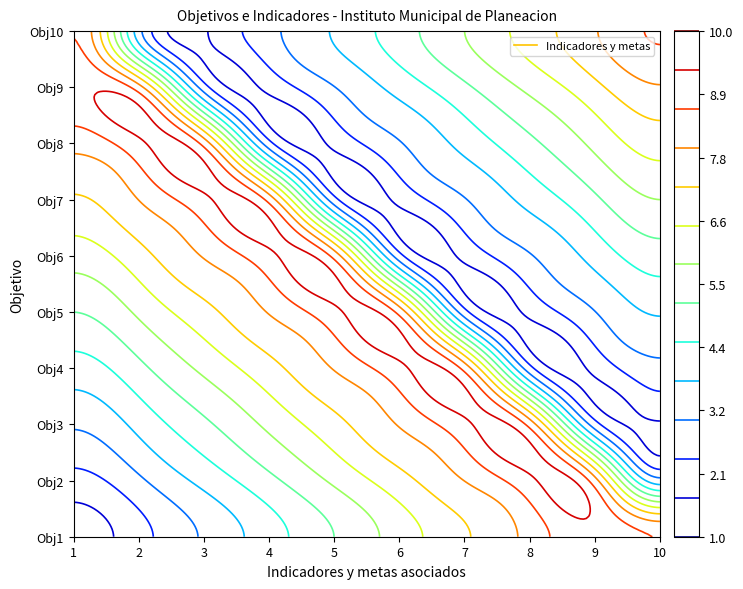

Where does the Obj8 series first go above 6?

1